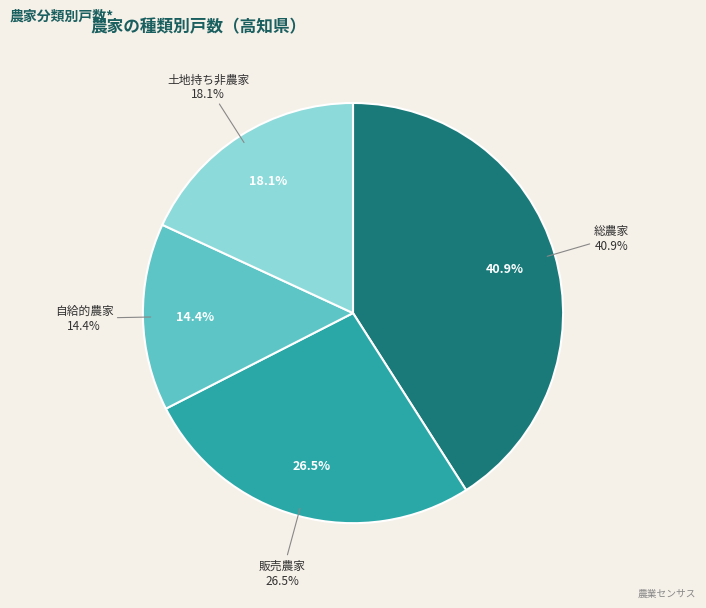

Which has a higher value, 販売農家 or 総農家?

総農家